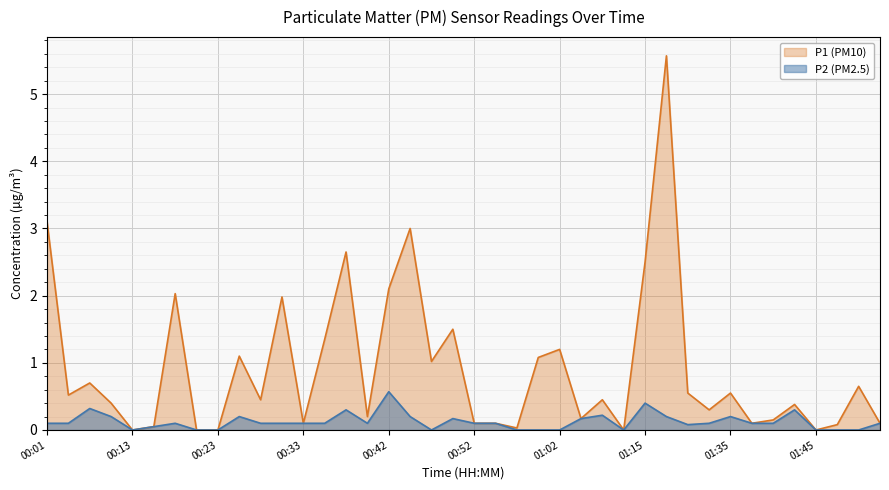

True or false: P1 and P2 intersect in this chart.

False